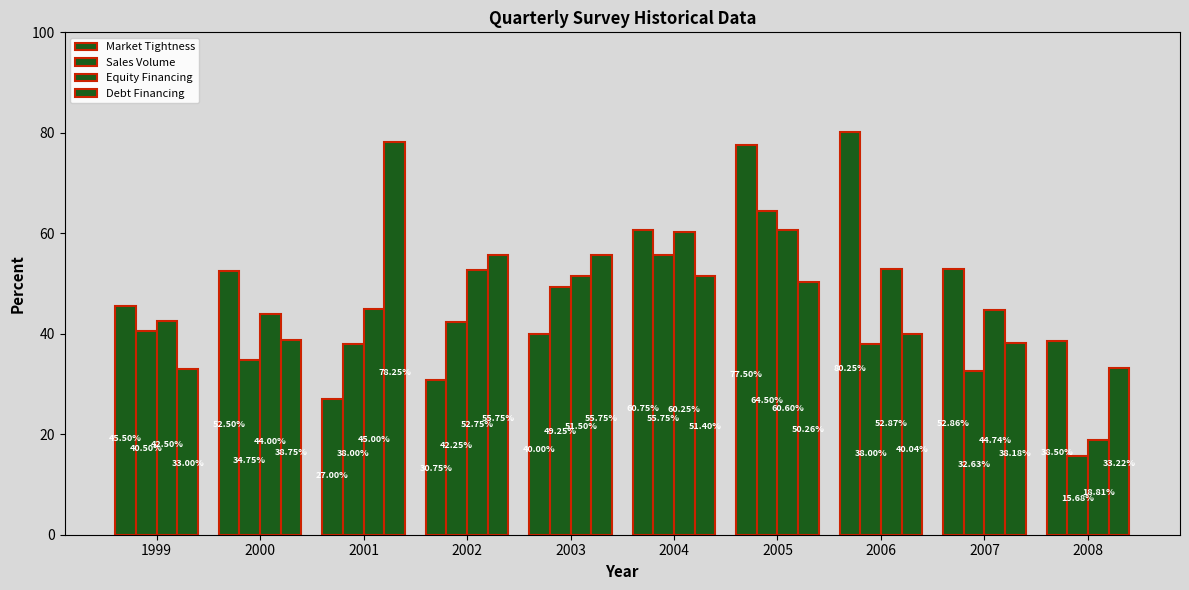

What is the difference between the Sales Volume values at 1999 and 2001?

2.5